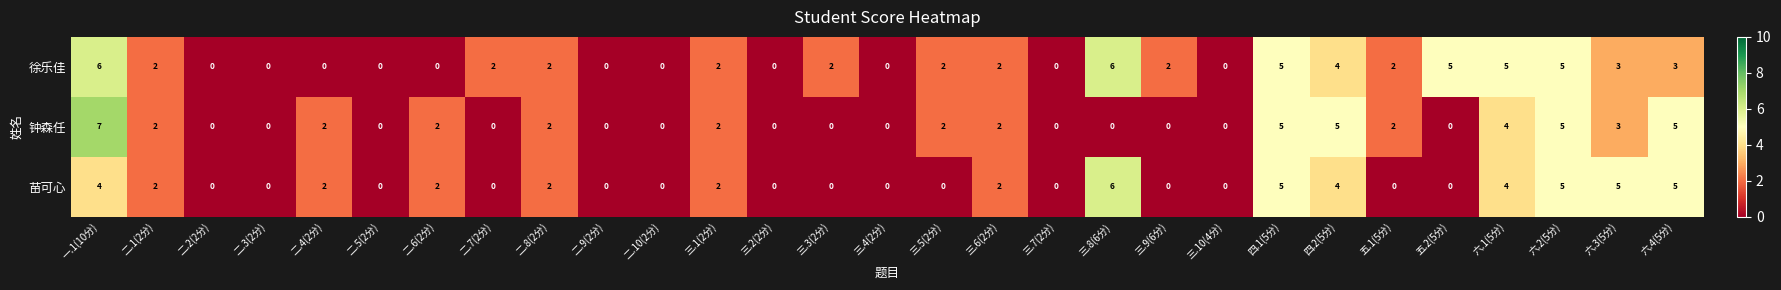

Count the number of categories in the chart.

29